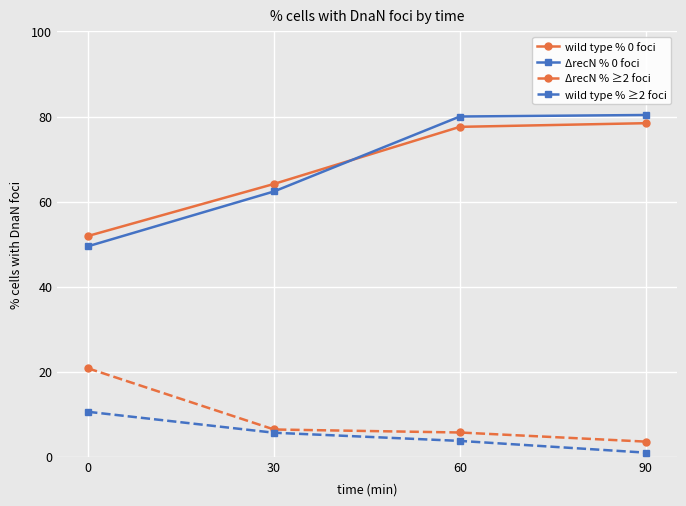

What is the difference between the second highest and second lowest values in the wild type % ≥2 foci series?

1.9